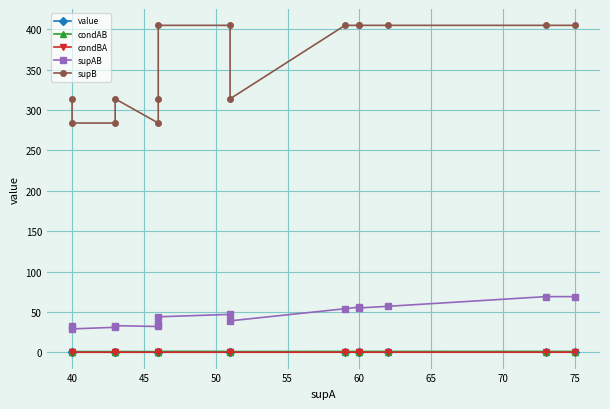

How many condBA values are between 0 and 1?

15